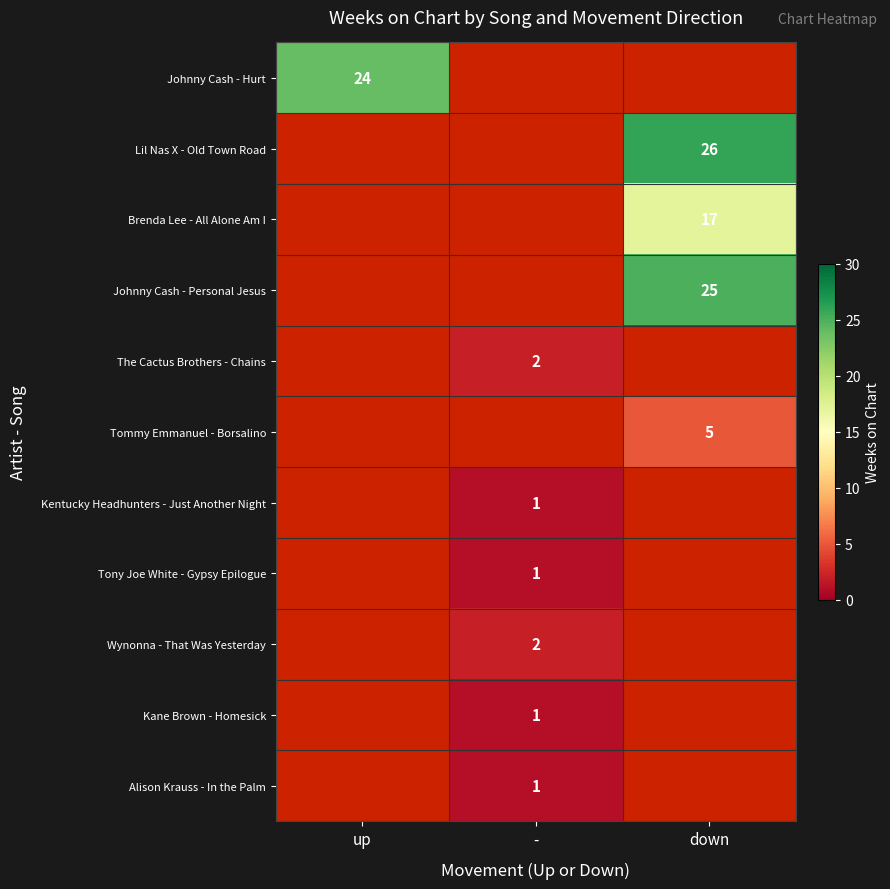

What is the highest value of the Lil Nas X - Old Town Road series?

26